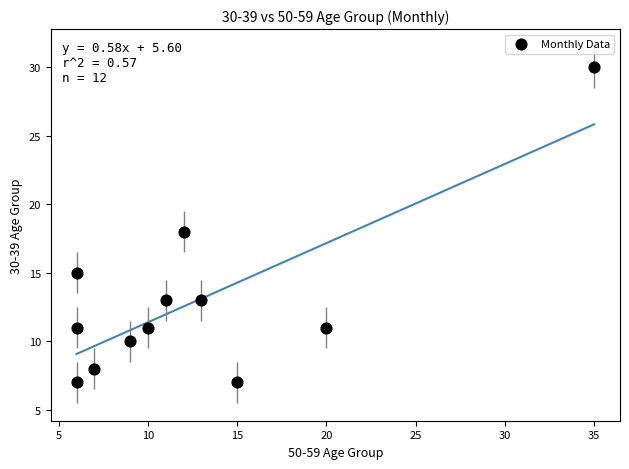

What is the range of X values (max minus min)?

29